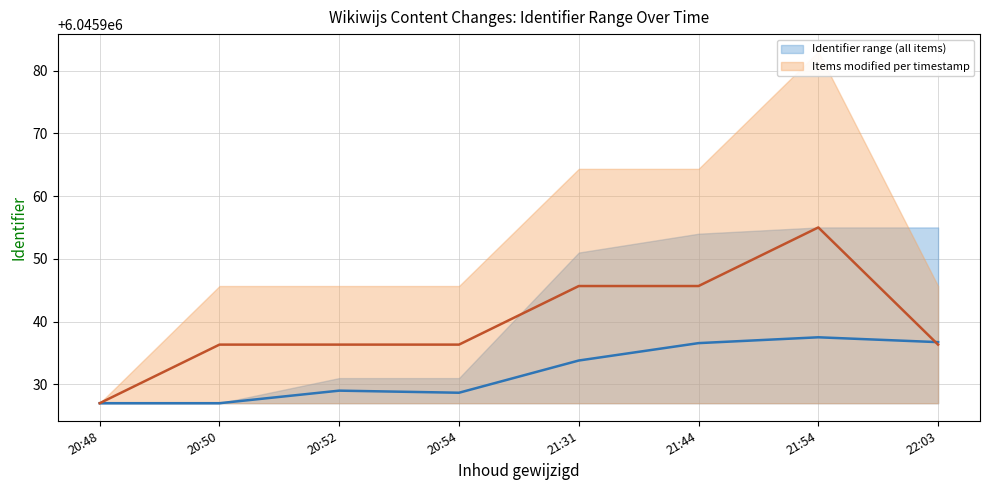

Is the value of Identifier range (all items) at 21:54 greater than the value of Items modified per timestamp at 20:48?

Yes